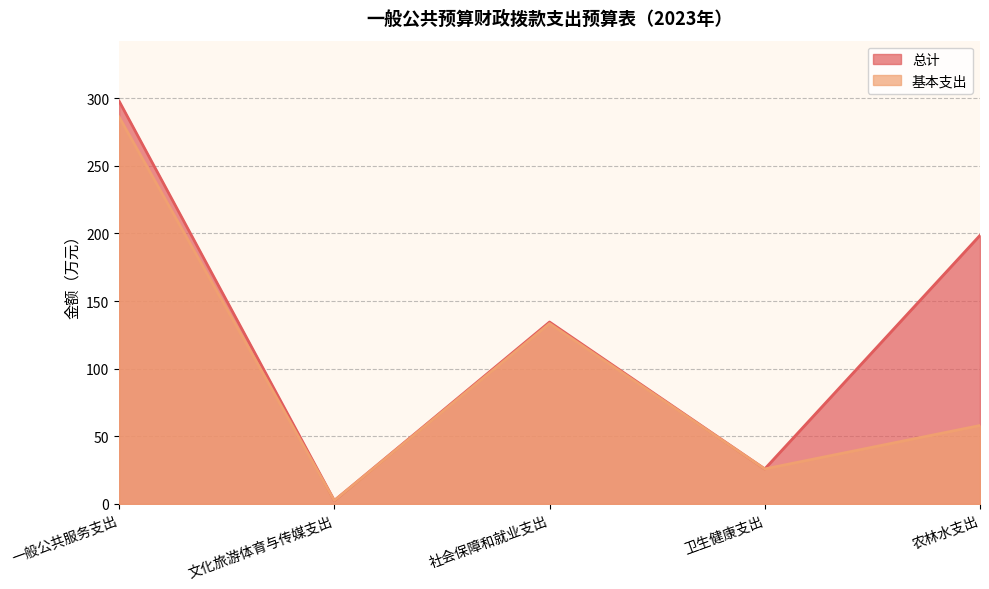

Which series changed the most between 社会保障和就业支出 and 卫生健康支出?

总计